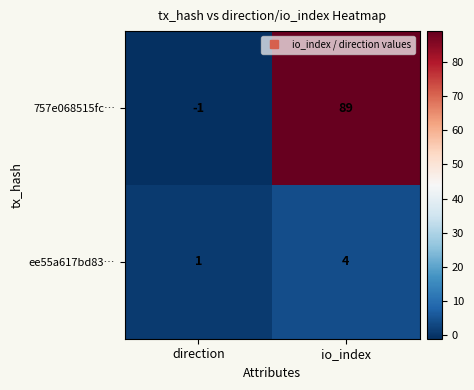

True or false: ee55a617bd83… has a value of 2 at direction.

False